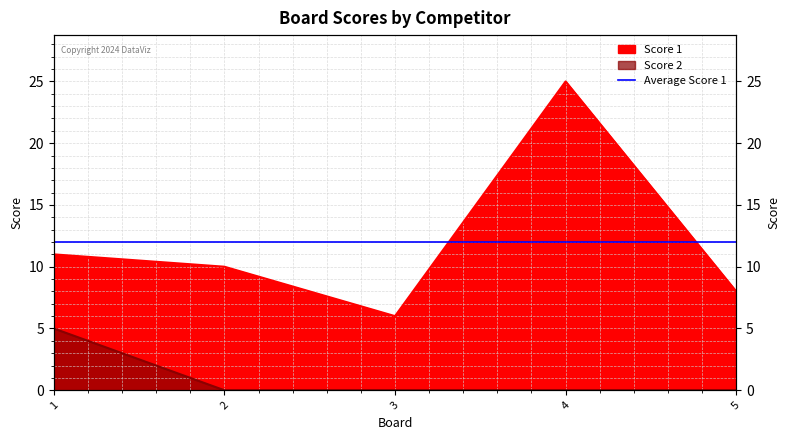

What is the spread (max minus min) of values at 3?

6